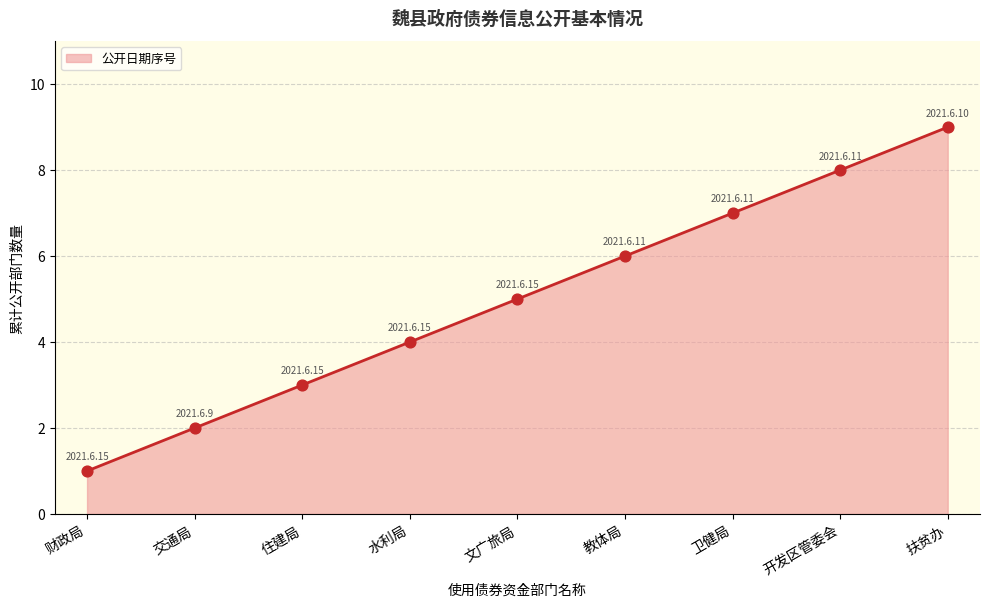

What is the change in value from 住建局 to 卫健局?

+4